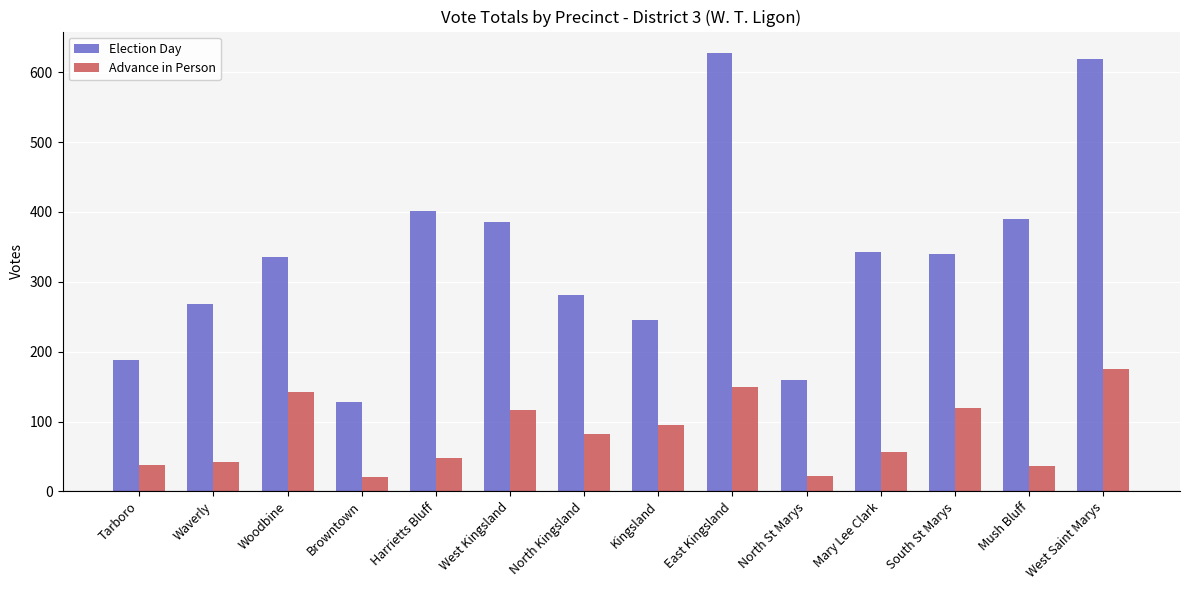

Which series has the widest spread of values?

Election Day